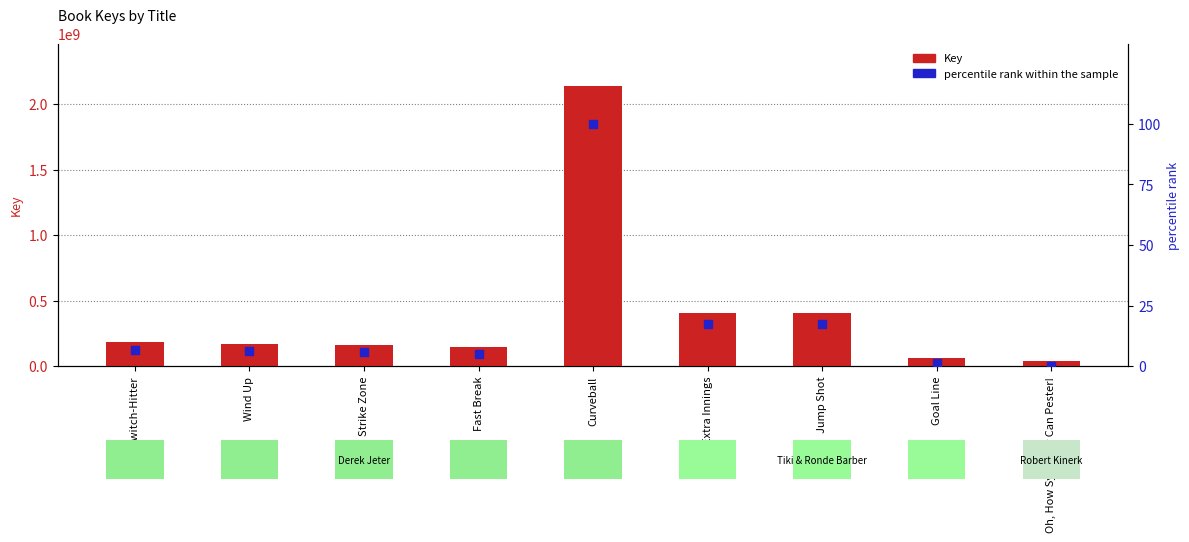

Is the value of percentile rank within the sample at Switch-Hitter greater than the value of Key at Jump Shot?

No